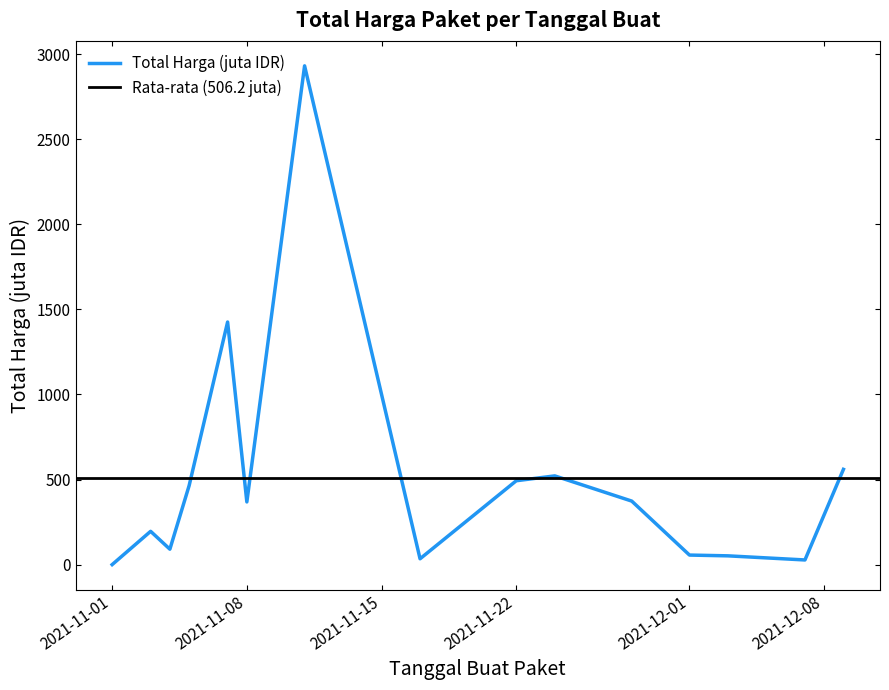

Where is the first local minimum?

2021-11-04